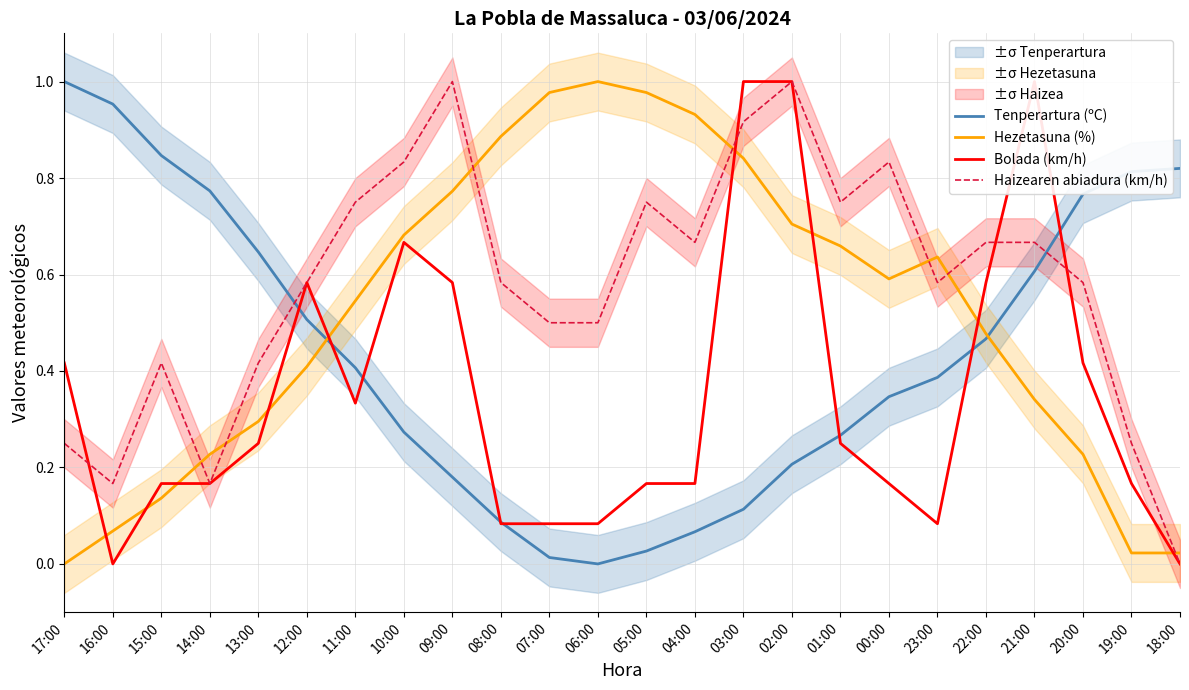

What position from the left is 04:00?

14